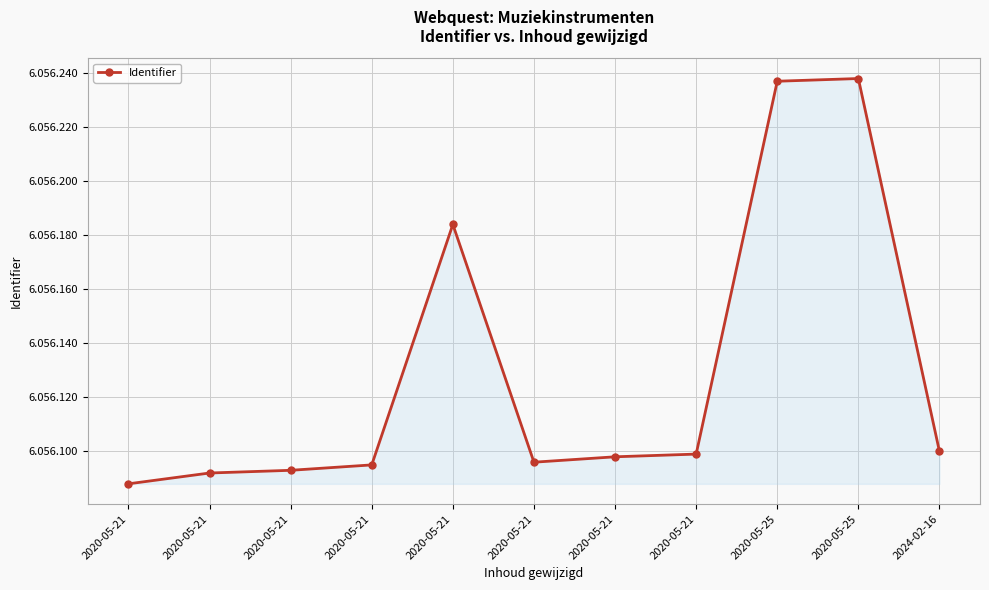

What is the minimum value shown in the chart?

6056088